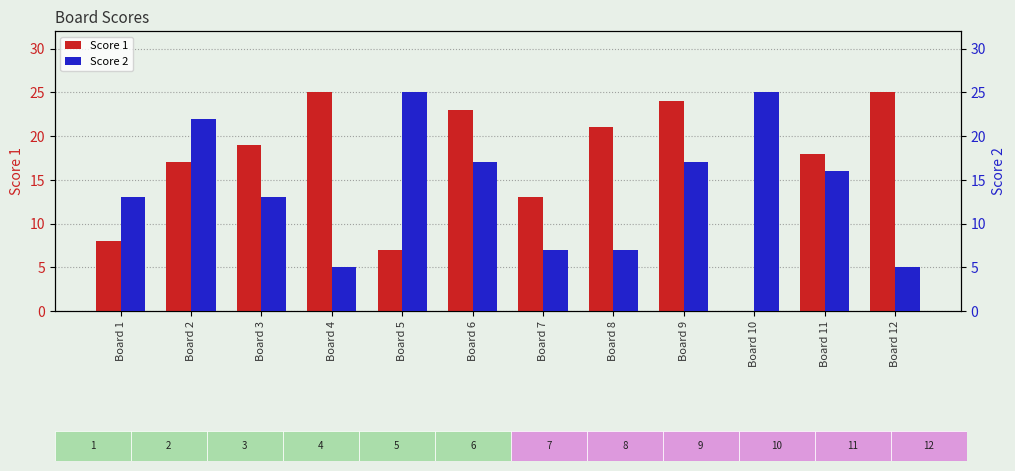

How many bars are there in total?

24